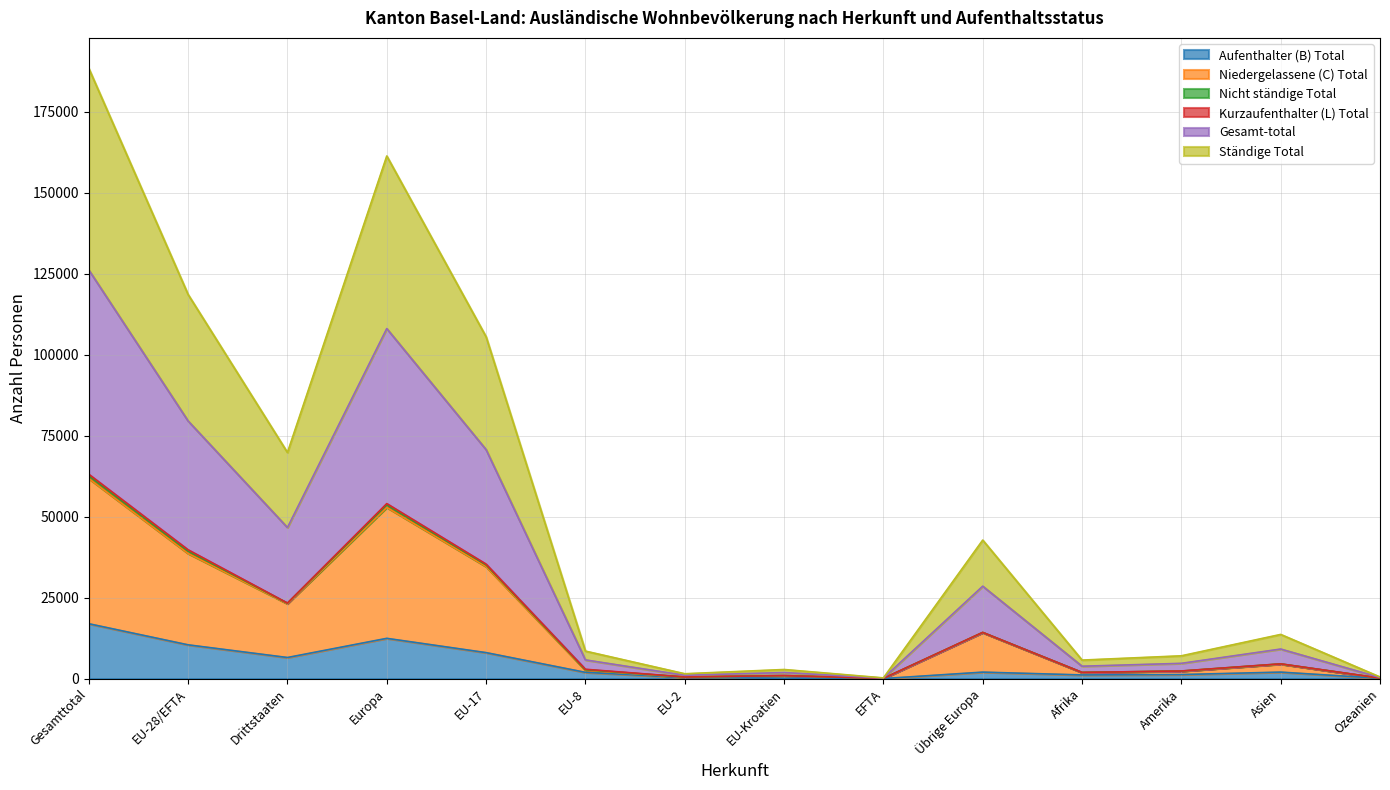

What is the difference between the maximum and minimum values in the Ständige Total series?

62550